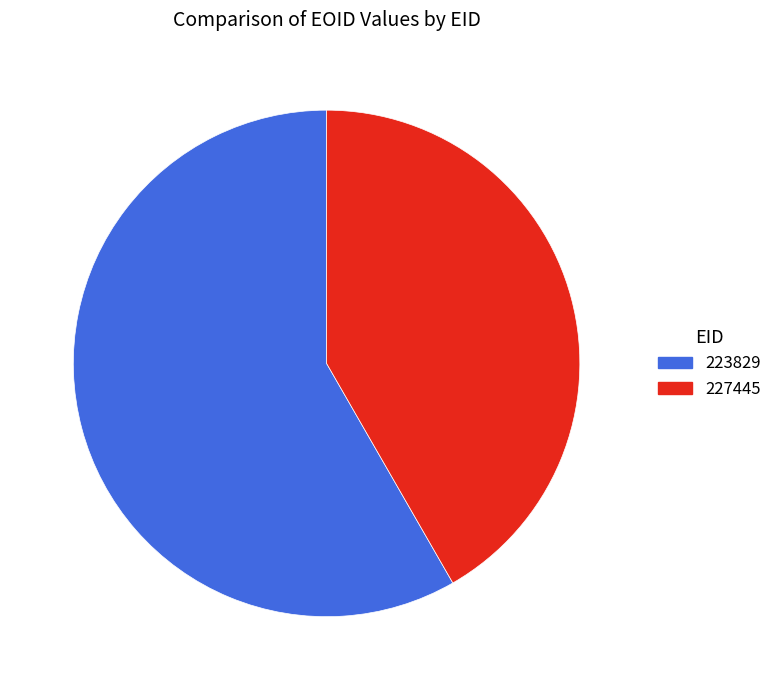

How many segments does this pie chart have?

2